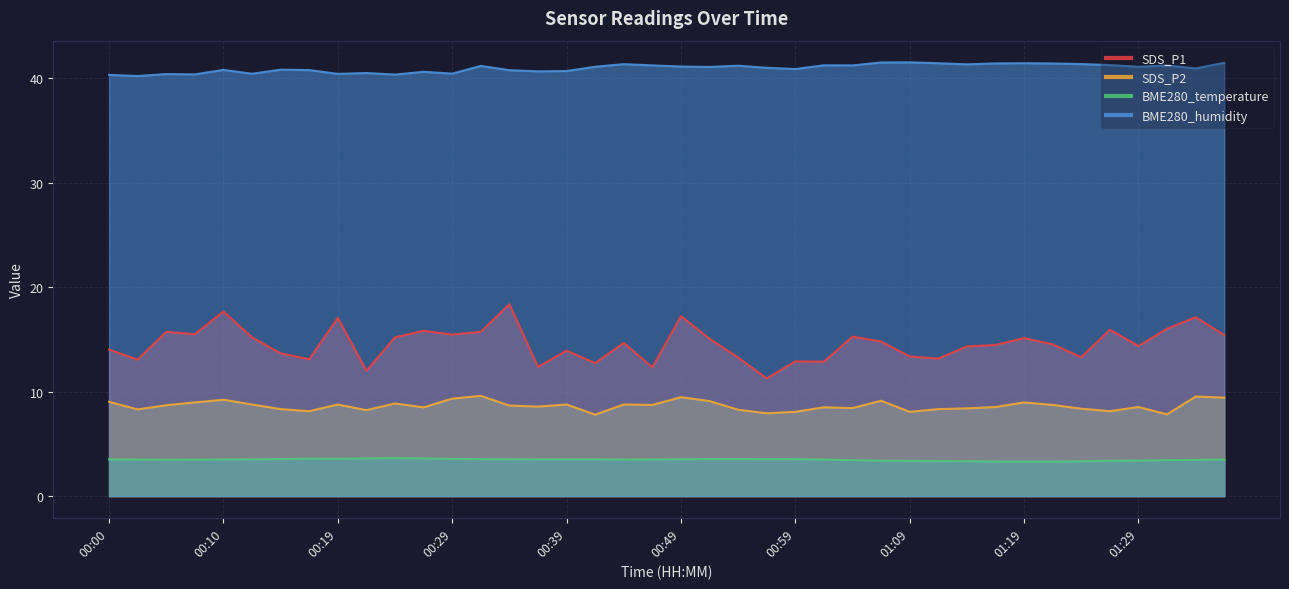

The value of BME280_temperature at 01:09 is 5.0. True or false?

False